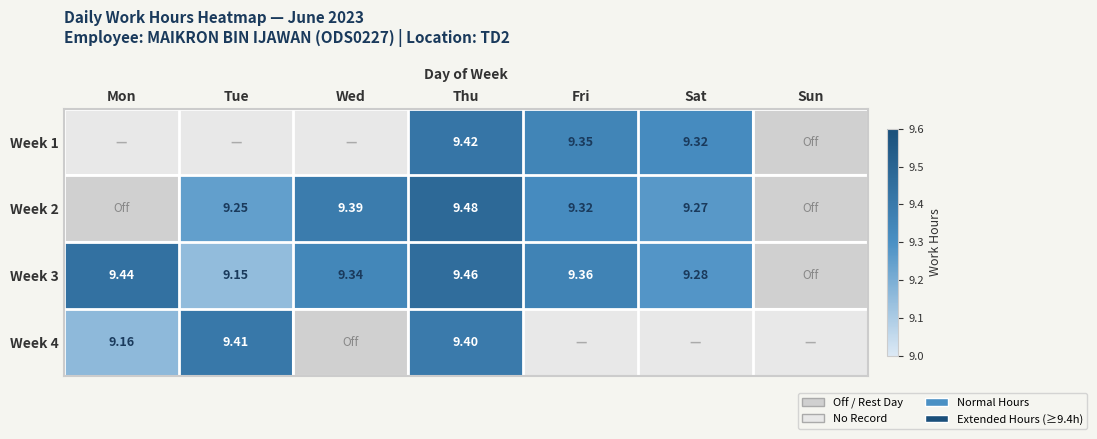

At which label is Week 4 closest to 9?

Mon